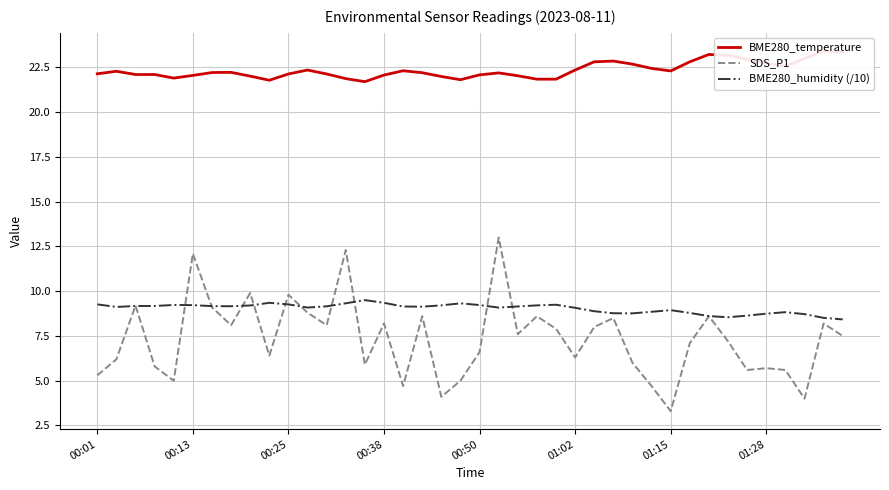

True or false: BME280_temperature has a value of 31.8 at 36.

False